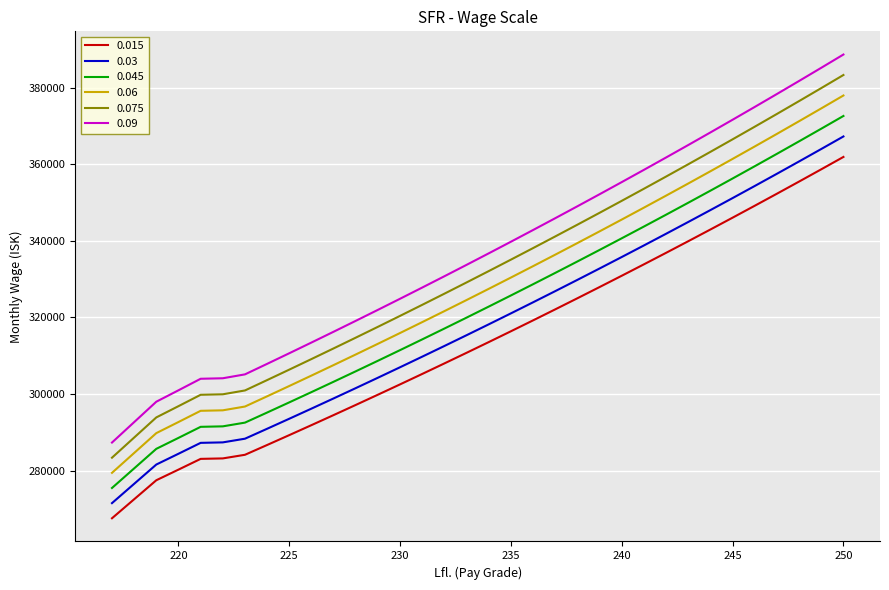

Which series has the largest range (max minus min)?

0.09